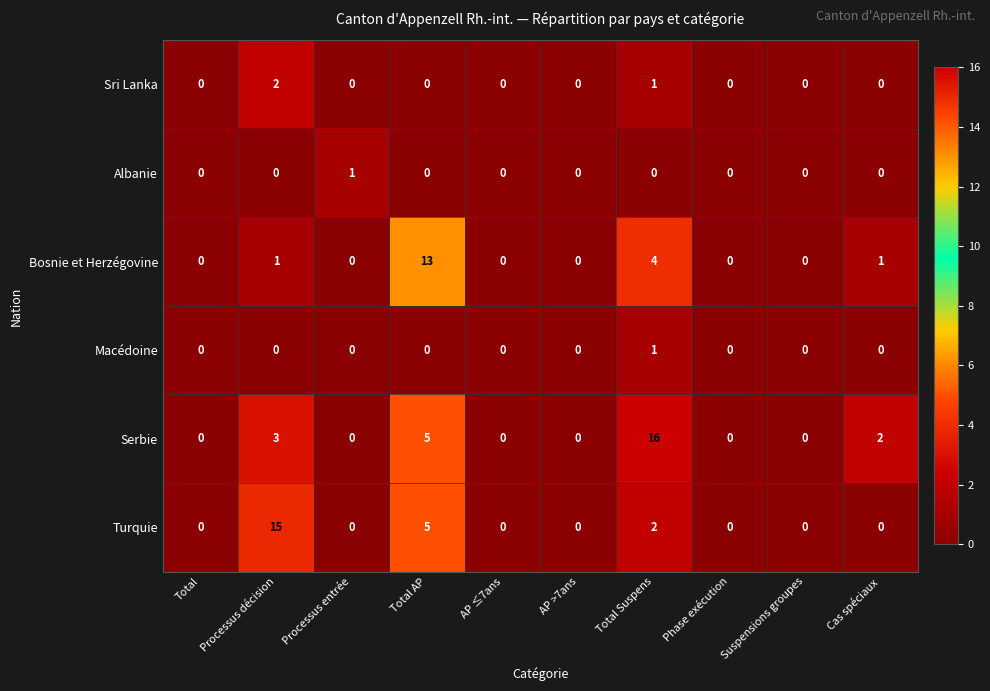

At how many categories does at least one series exceed 5?

3